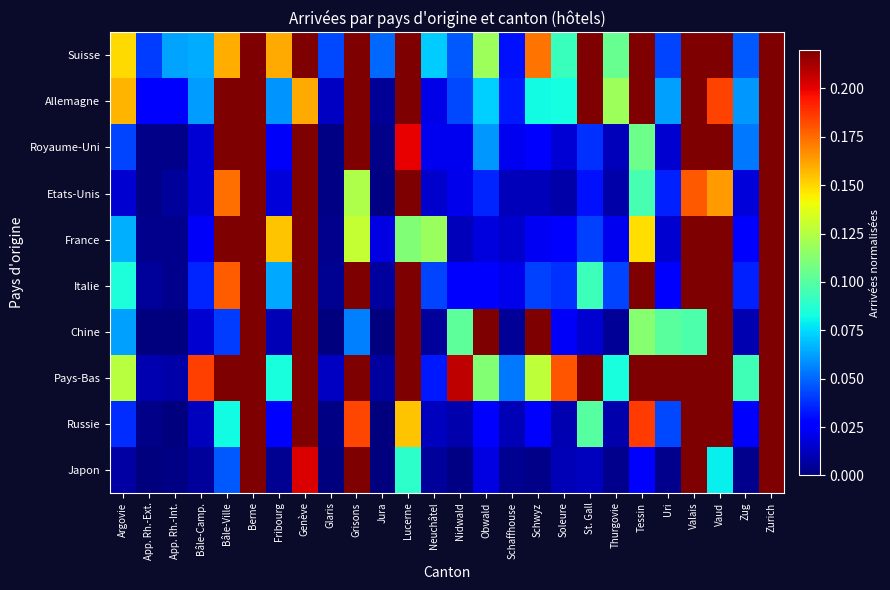

At which category is the sum across all series the highest?

Zurich